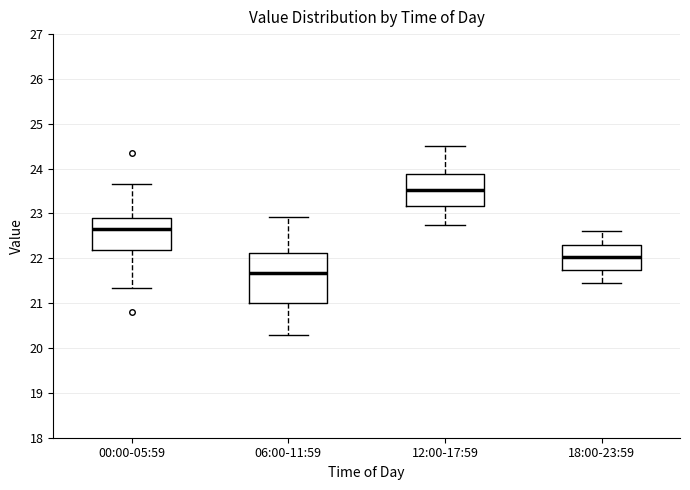

Reading left to right, read every box against the y-axis: the position of its median line, the range the box covers, and the ends of its whiskers. The values are not printed on the chart, so give them approximately, as read against the axis.

00:00-05:59: median 22.7, box 22.2 to 22.9, whiskers 21.3 to 23.7
06:00-11:59: median 21.7, box 21.0 to 22.1, whiskers 20.3 to 22.9
12:00-17:59: median 23.5, box 23.2 to 23.9, whiskers 22.8 to 24.5
18:00-23:59: median 22.0, box 21.7 to 22.3, whiskers 21.5 to 22.6